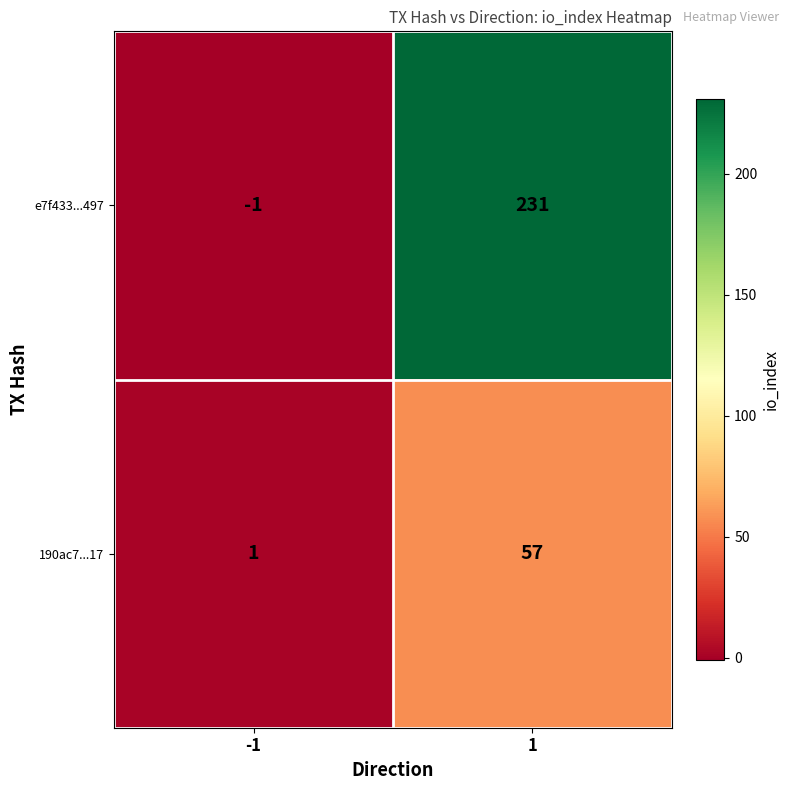

Which series has the largest total across all categories?

e7f433...497